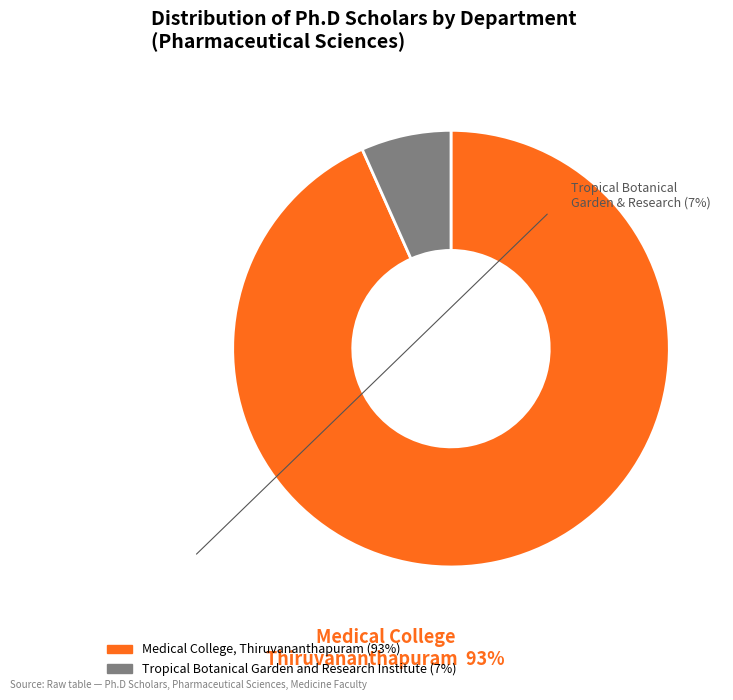

Which has a higher value, Medical College, Thiruvananthapuram or Tropical Botanical Garden and Research Institute?

Medical College, Thiruvananthapuram